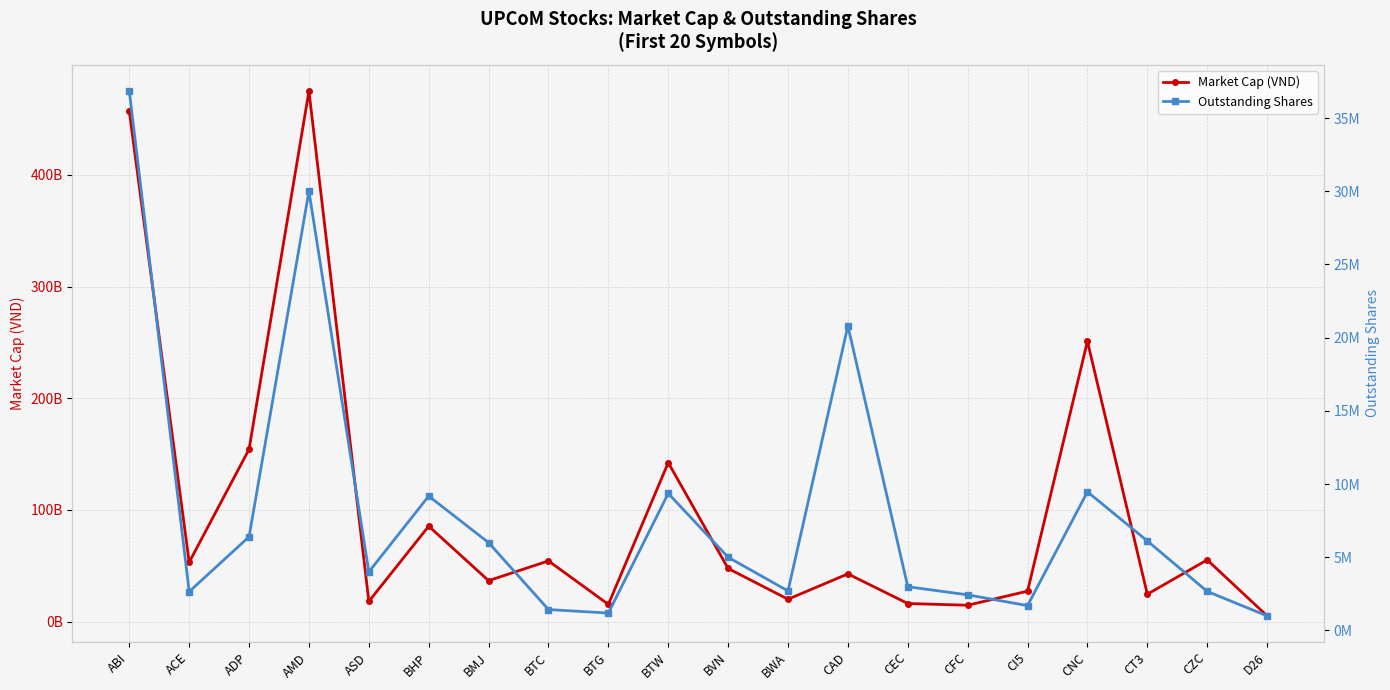

Where is the first local minimum for Market Cap (VND)?

ACE